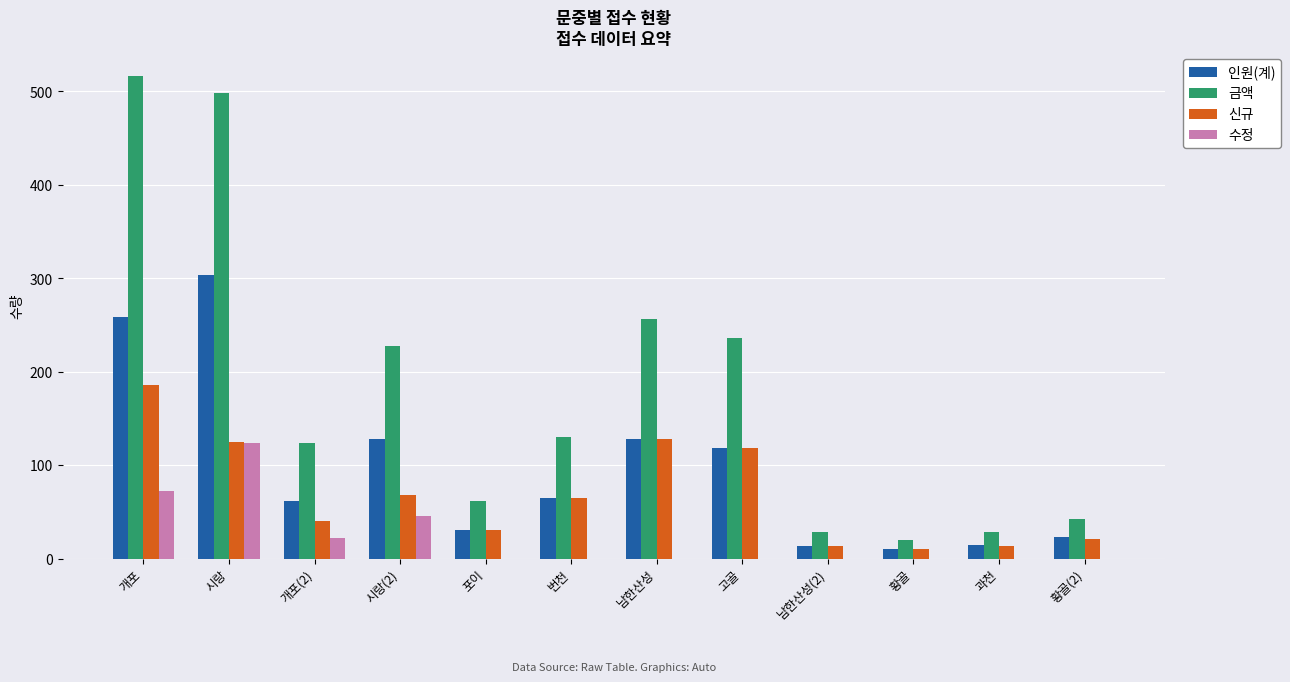

What is the approximate value of 인원(계) at 과천?

15